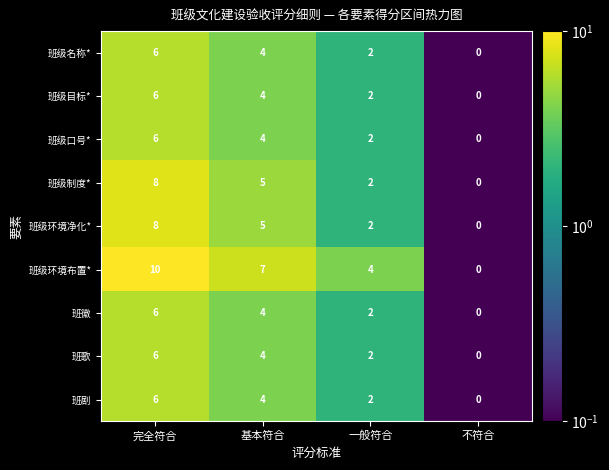

Count the 班级环境布置* values in the range 4 to 10.

3